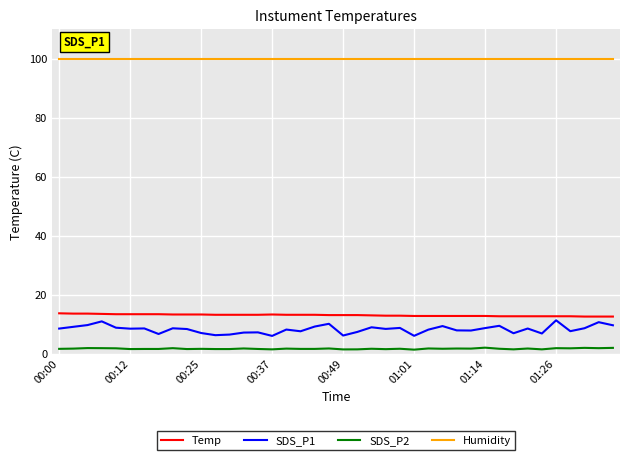

Which series has the largest total across all categories?

Humidity